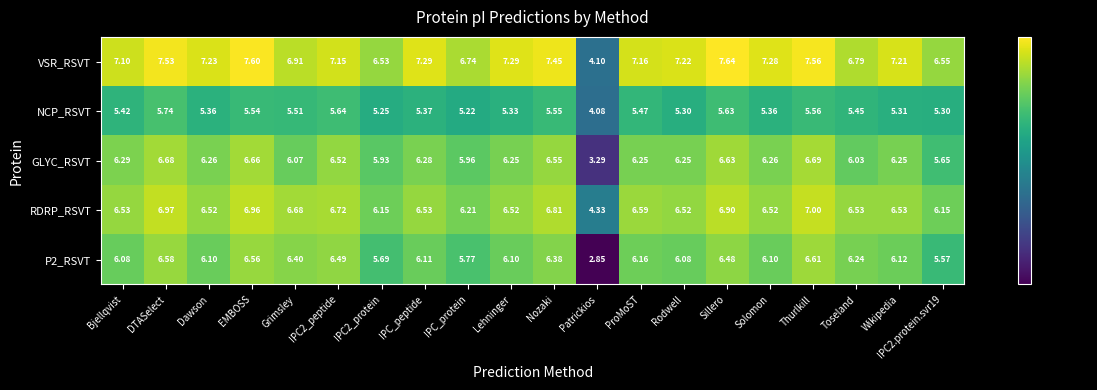

Which label corresponds to the smallest value in the chart?

Patrickios